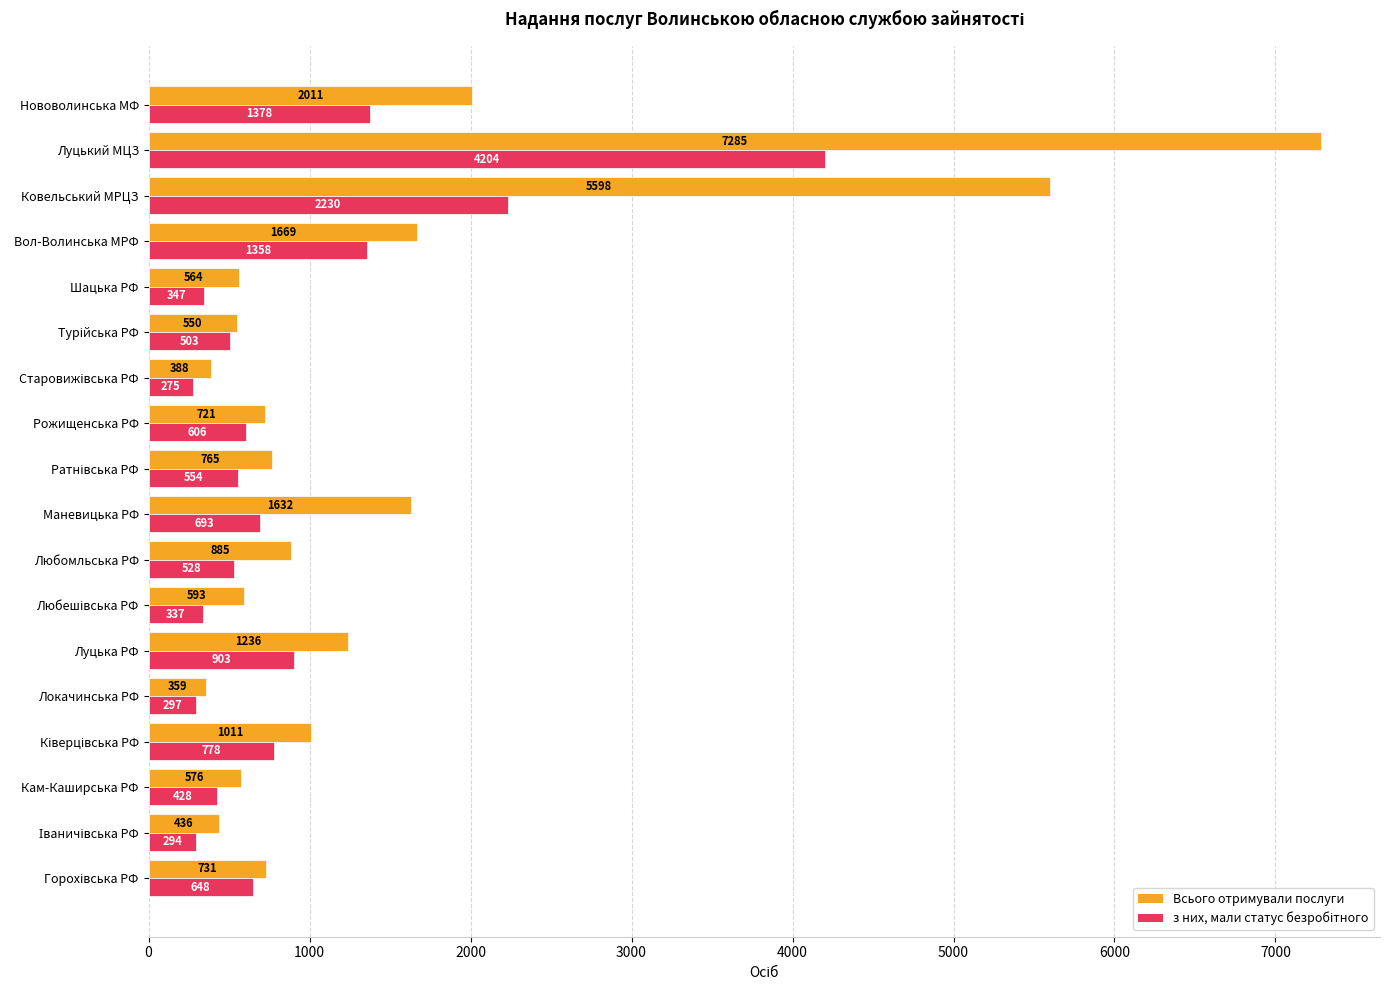

The value of Всього отримували послуги at Вол-Волинська МРФ is 2510. True or false?

False